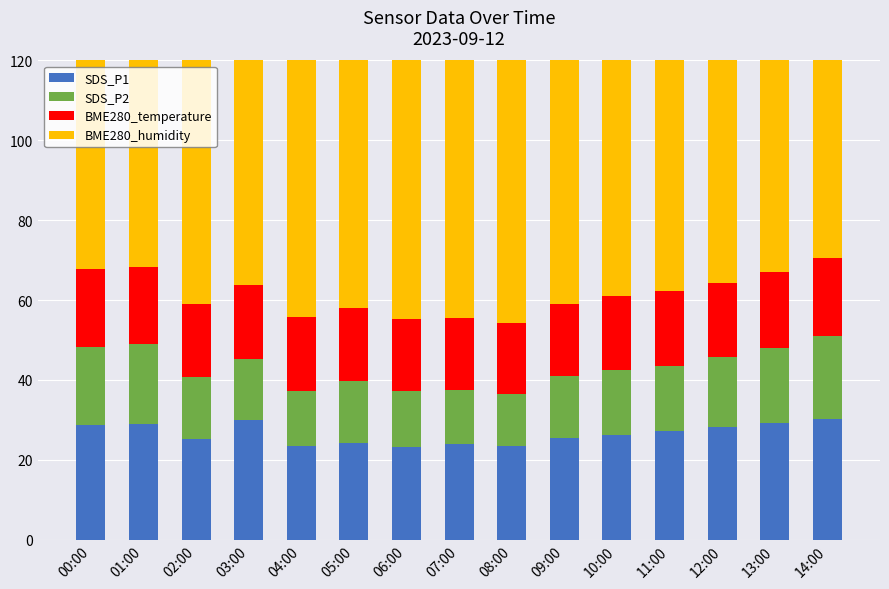

Which series has the largest total across all categories?

BME280_humidity